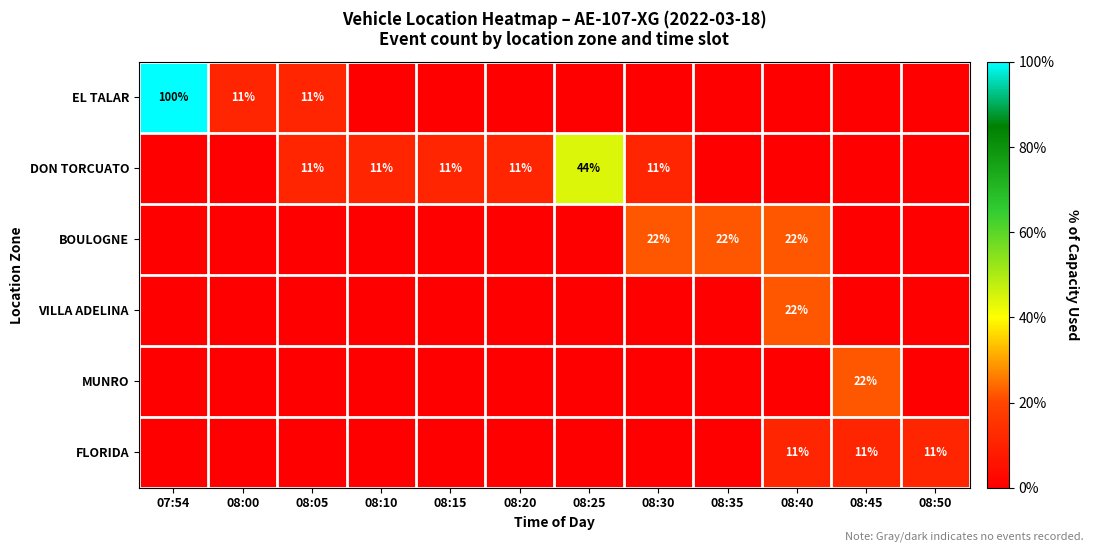

The DON TORCUATO series shows 11 at 08:15. True or false?

True